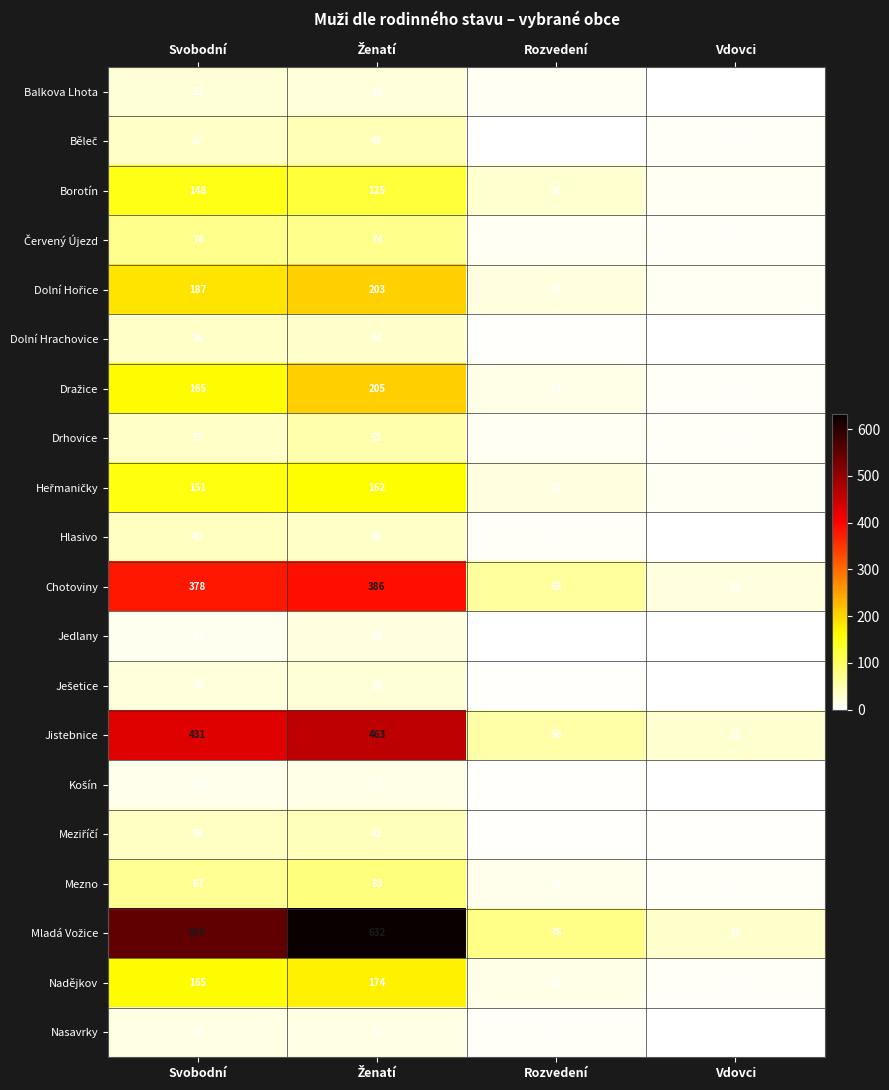

What is the difference between the second highest and minimum values in the Balkova Lhota series?

22